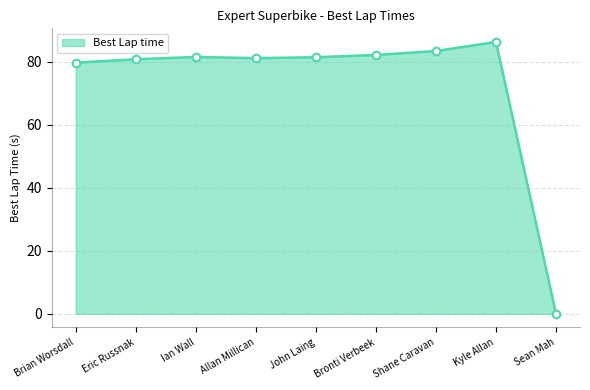

What is the ratio of the value at Bronti Verbeek to the value at Eric Russnak?

1.0